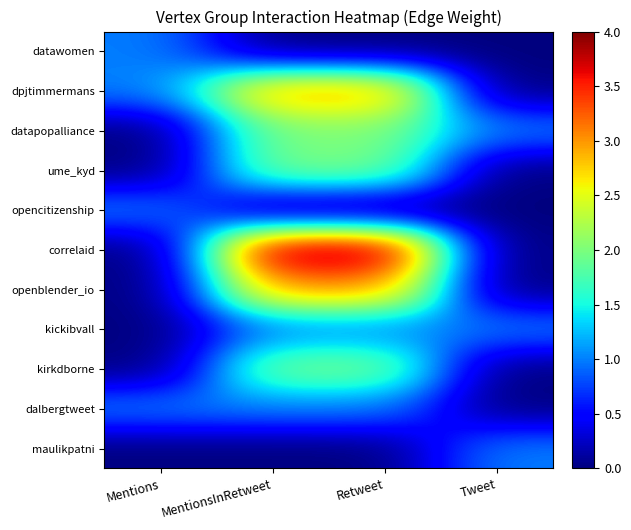

Which series changed the most between Mentions and Retweet?

correlaid